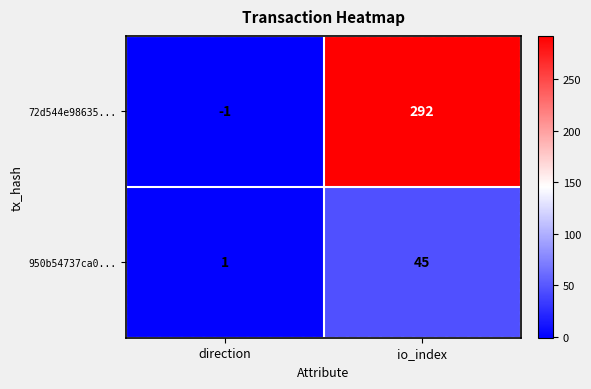

At which category is the sum across all series the highest?

io_index